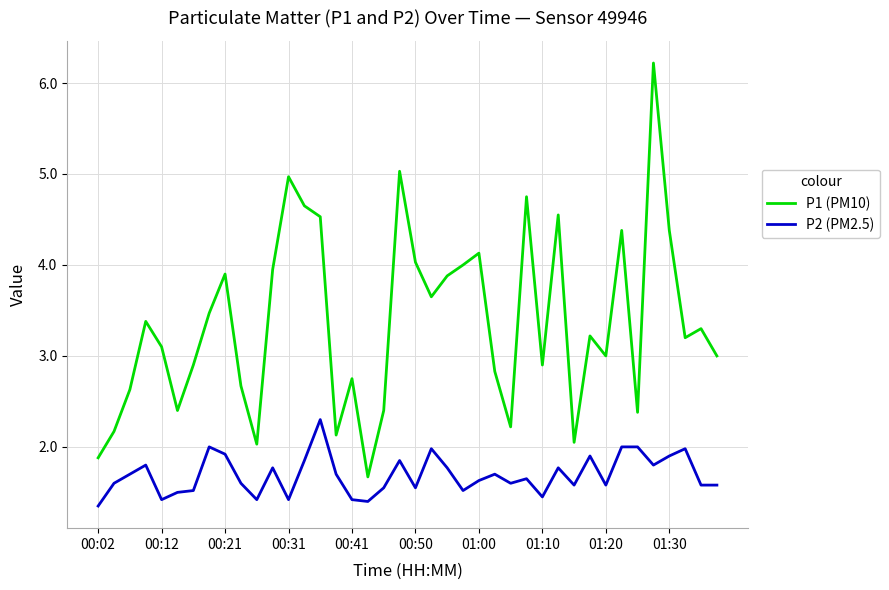

True or false: P2 (PM2.5) and P1 (PM10) cross at least once.

False